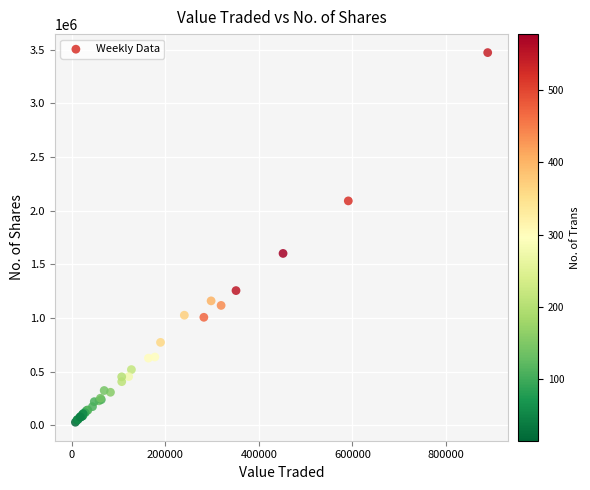

What Y value in the scatter plot is closest to 1751086?

1601902